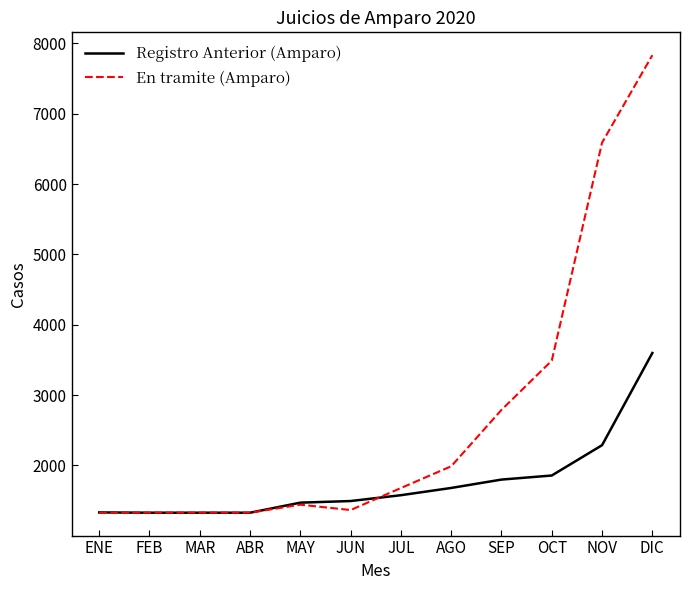

At which category is the sum across all series the highest?

DIC